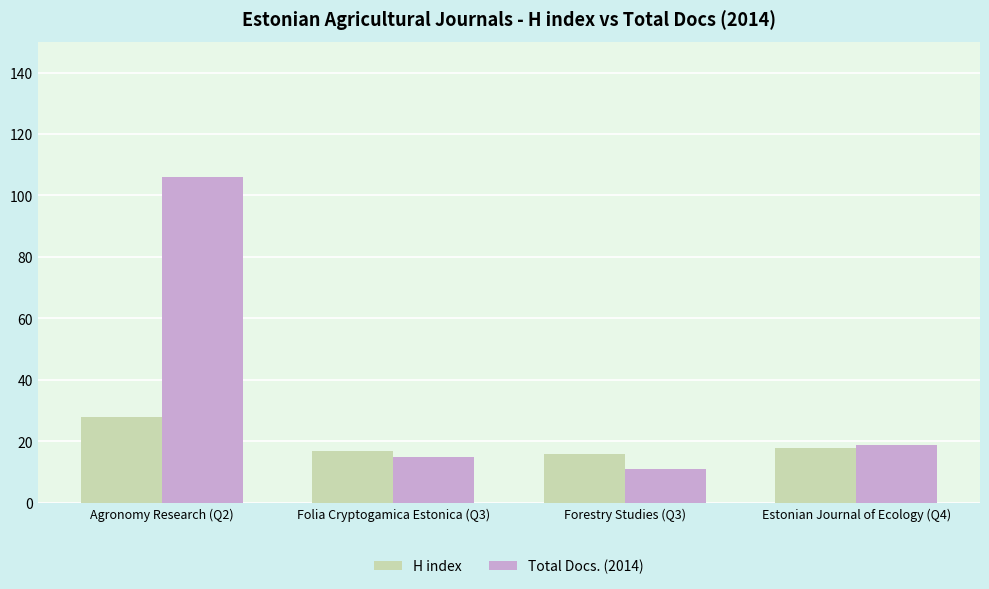

Which category has the highest value in the Total Docs. (2014) series?

Agronomy Research (Q2)